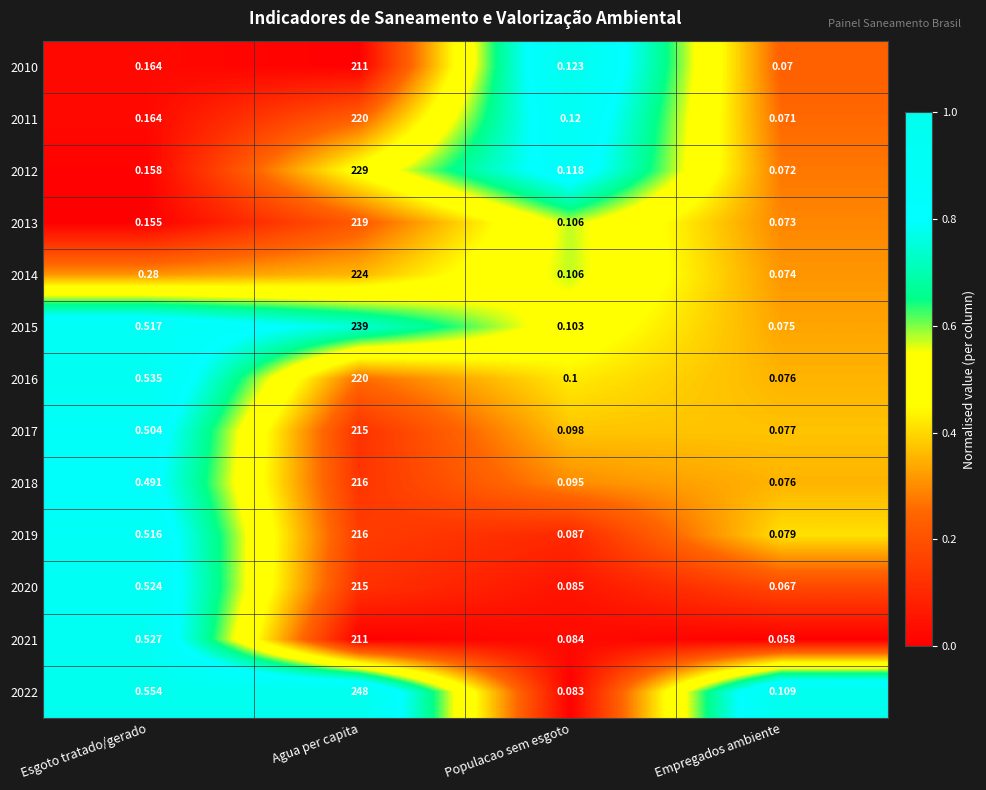

Rank the categories by 2022 value from lowest to highest.

Populacao sem esgoto, Empregados ambiente, Esgoto tratado/gerado, Agua per capita